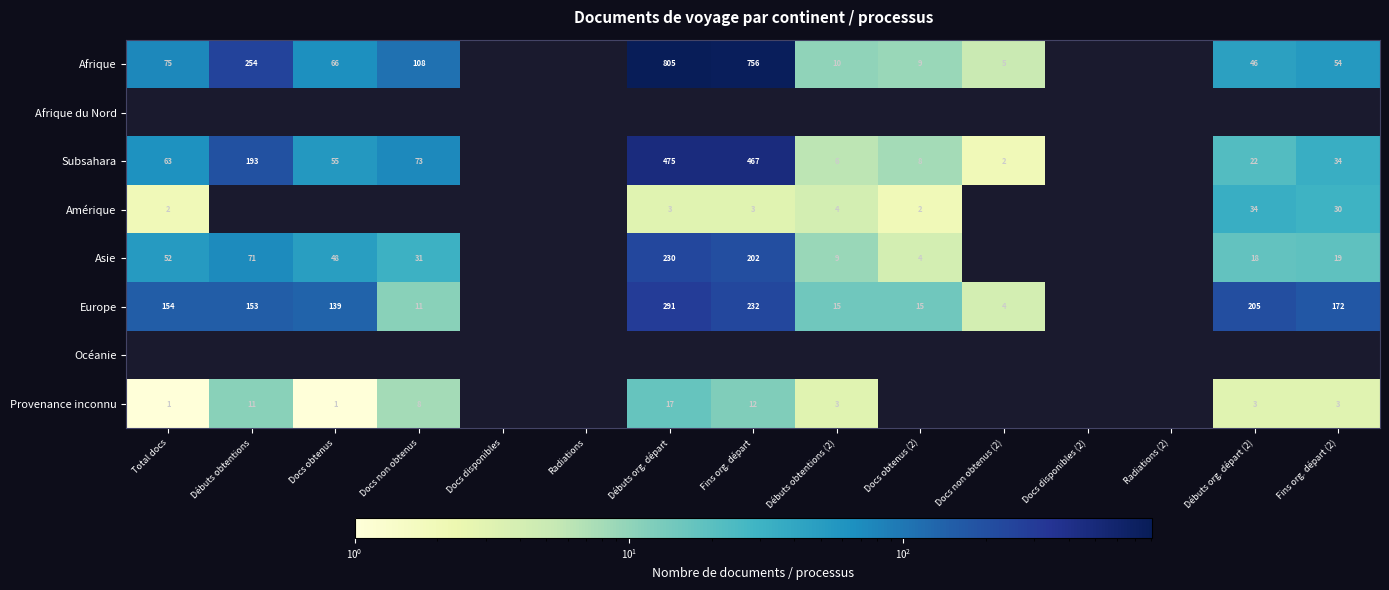

The Afrique series shows 9 at Docs obtenus (2). True or false?

True